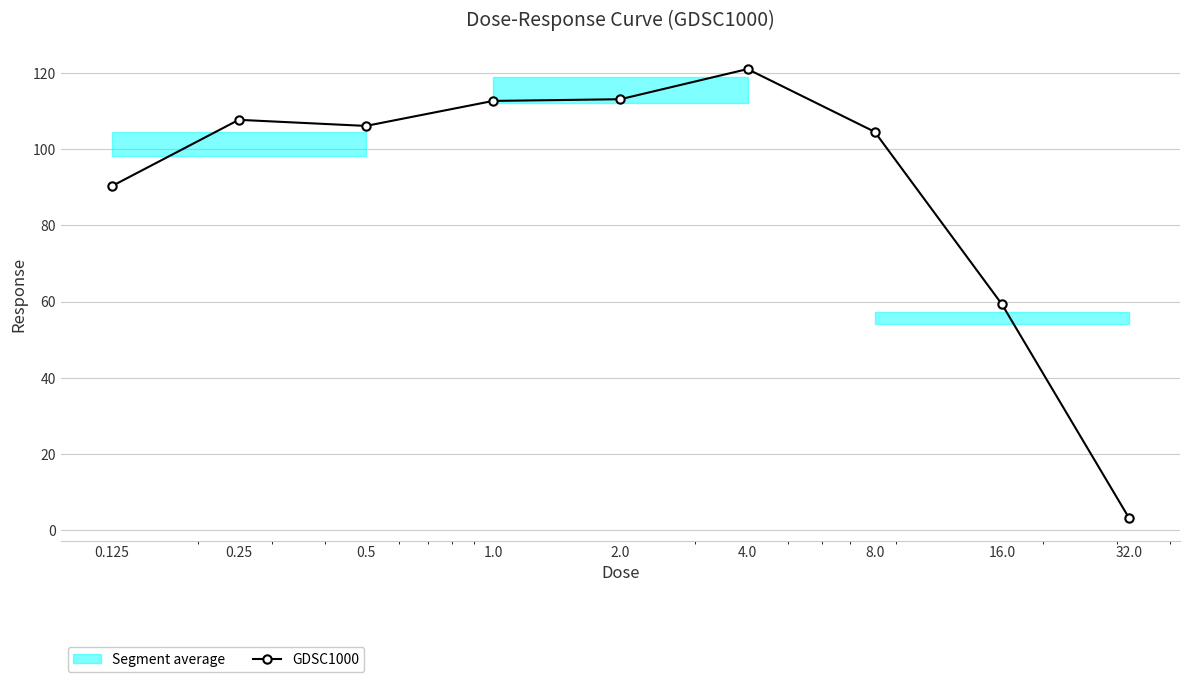

What is the ratio of the value at 8.0 to the value at 0.25?

1.0